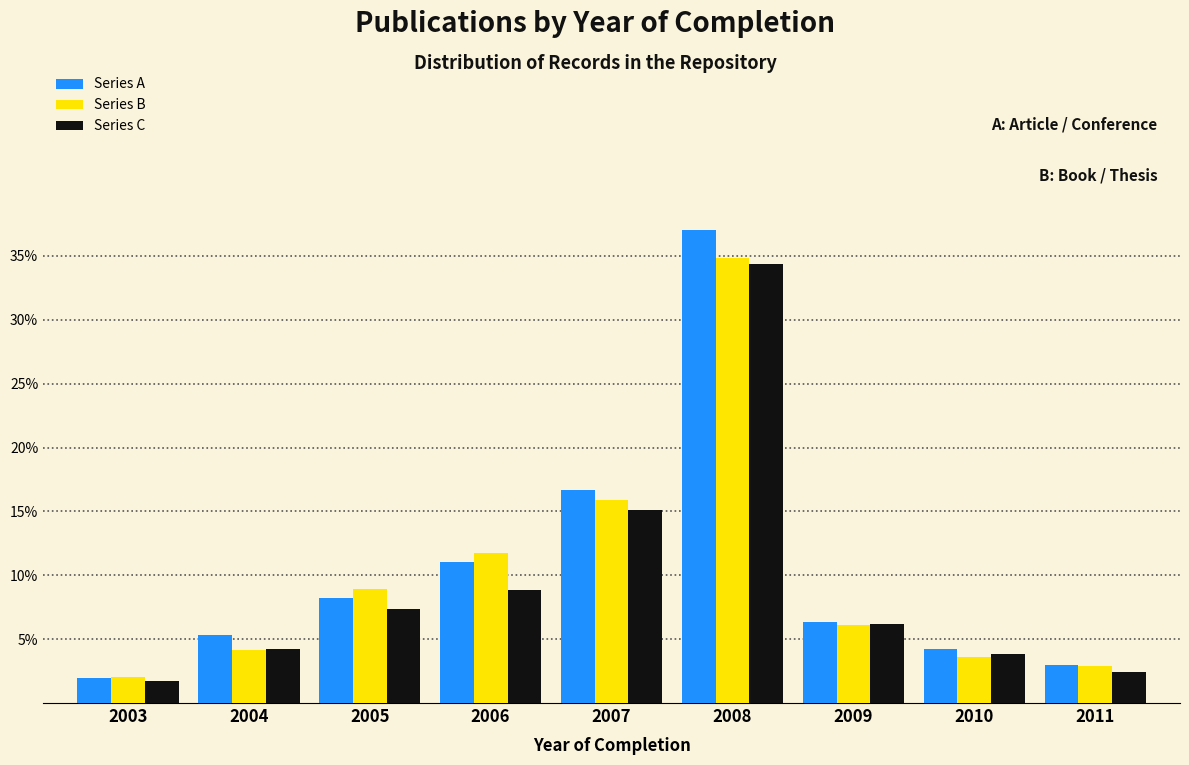

Reading left to right, what are all the values shown in this chart?

Series A: 2003=1.9	2004=5.3	2005=8.2	2006=11.0	2007=16.7	2008=37.0	2009=6.4	2010=4.2	2011=3.0
Series B: 2003=2.1	2004=4.1	2005=8.9	2006=11.8	2007=15.9	2008=34.9	2009=6.1	2010=3.6	2011=2.9
Series C: 2003=1.8	2004=4.2	2005=7.4	2006=8.8	2007=15.1	2008=34.4	2009=6.2	2010=3.9	2011=2.4